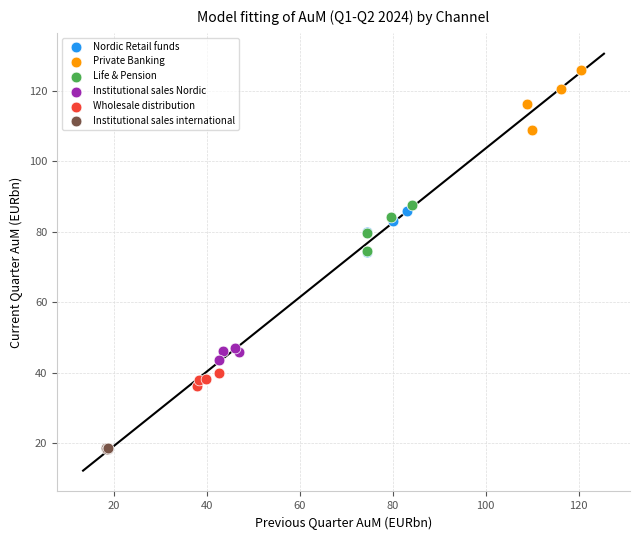

Which series reaches the minimum Y coordinate?

Institutional sales international